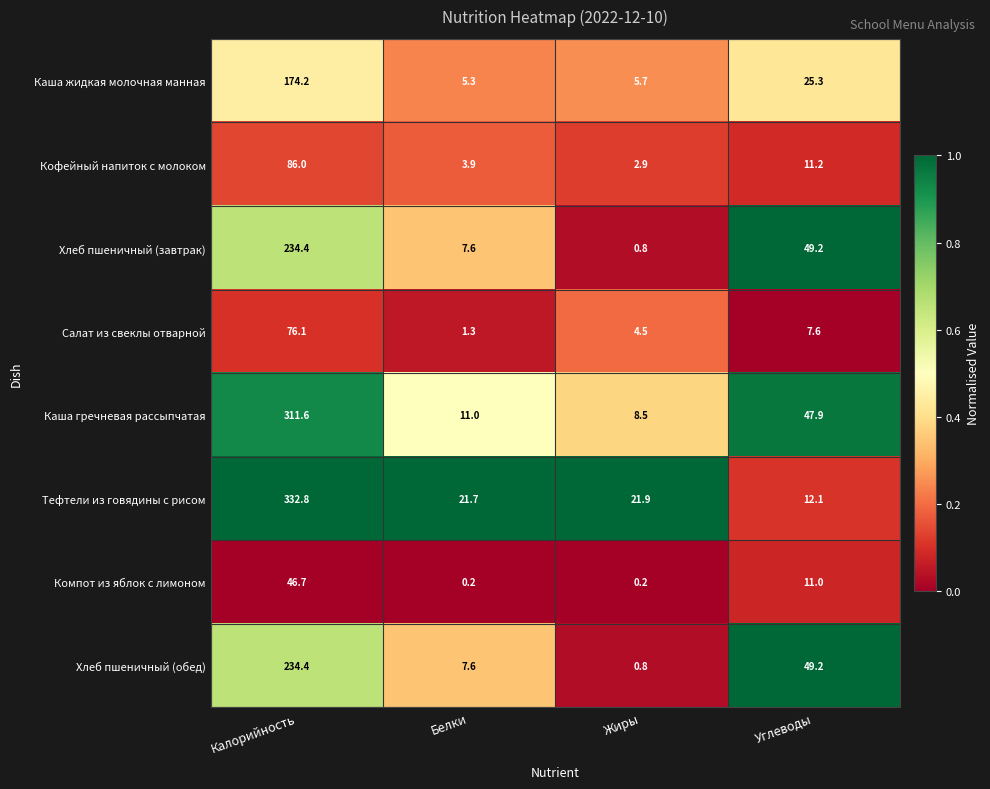

Which series has the largest total across all categories?

Тефтели из говядины с рисом